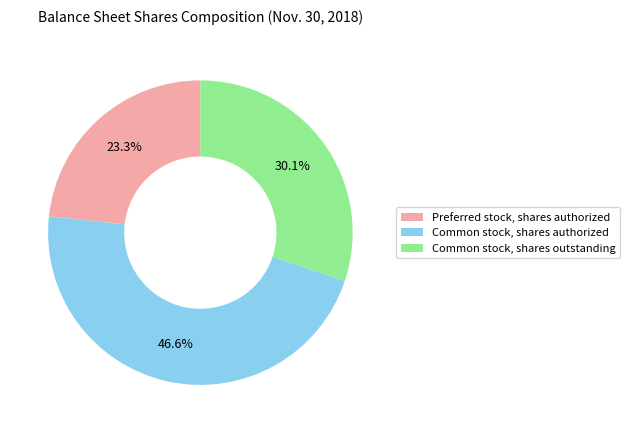

Between Common stock, shares authorized and Preferred stock, shares authorized, which is larger?

Common stock, shares authorized